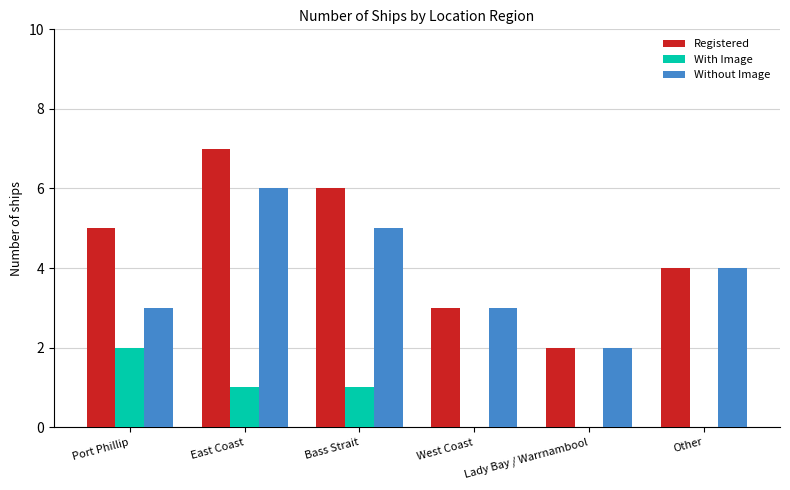

Which series has the largest total across all categories?

Registered